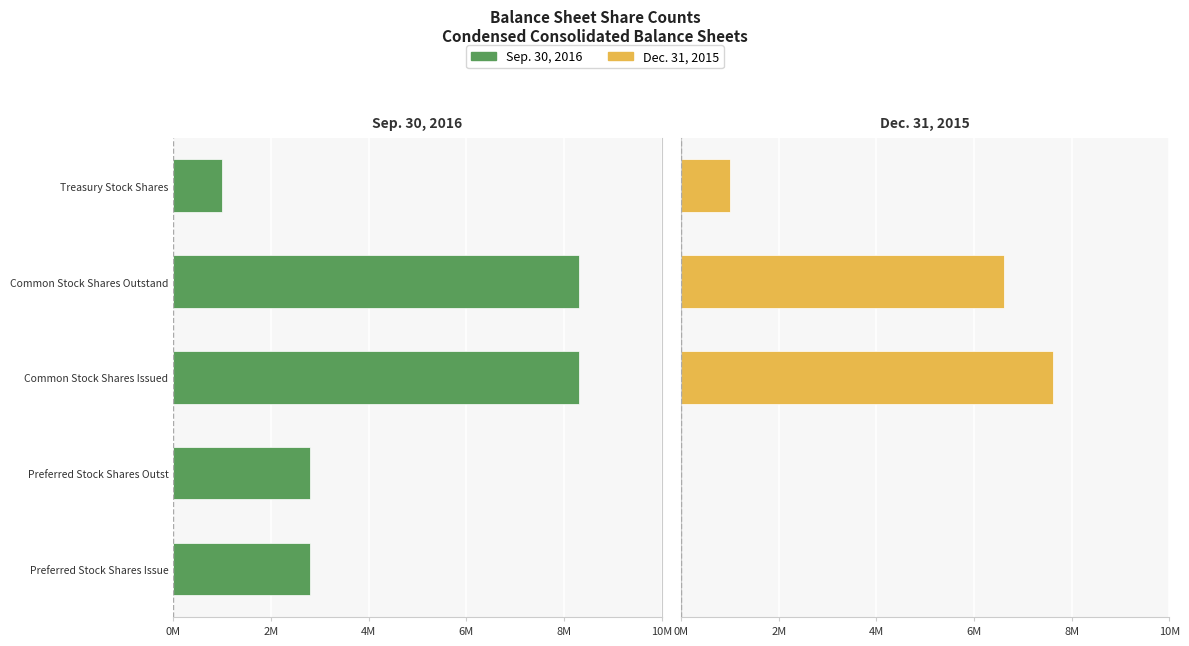

What is the difference between the maximum and minimum values in the Dec. 31, 2015 series?

7612838